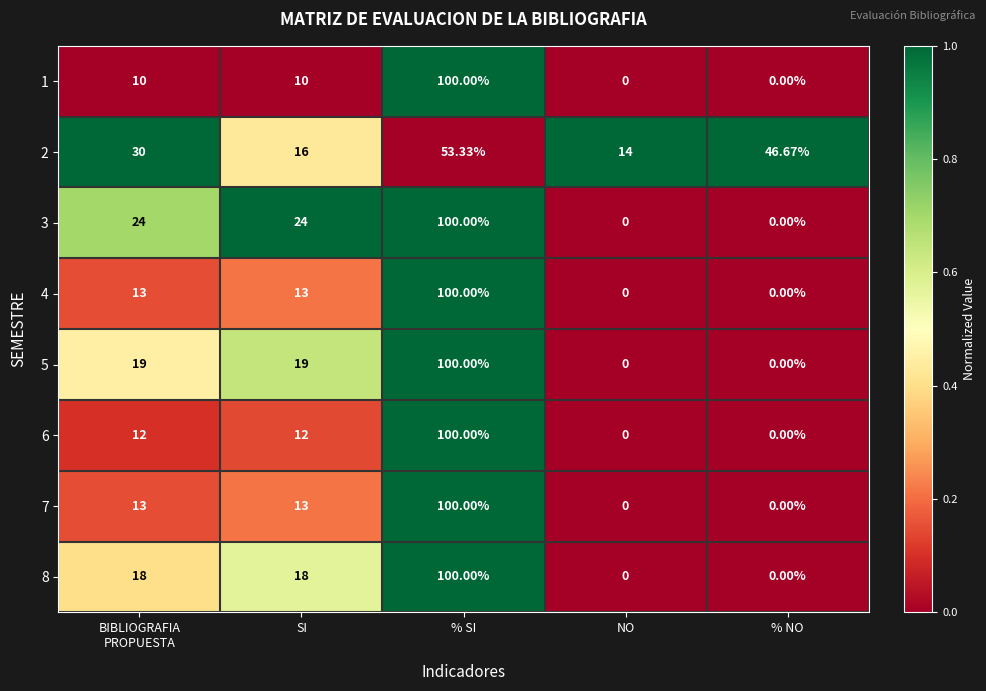

What is the total value across all series at SI?

125.0